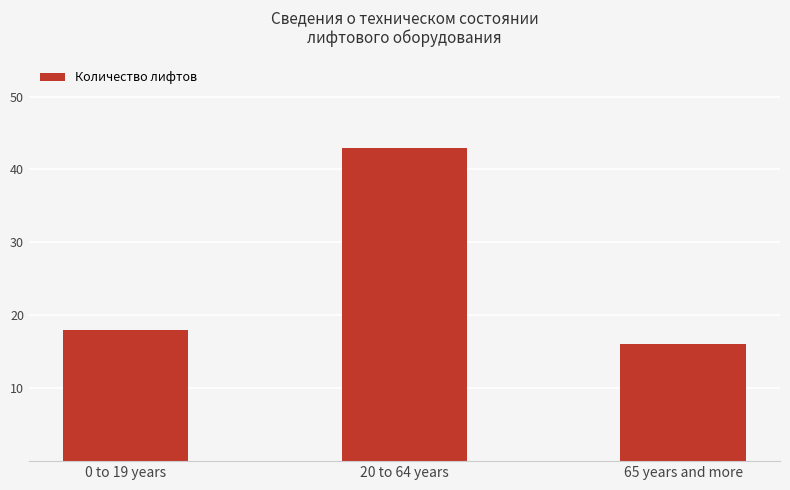

How many values are below 18?

1